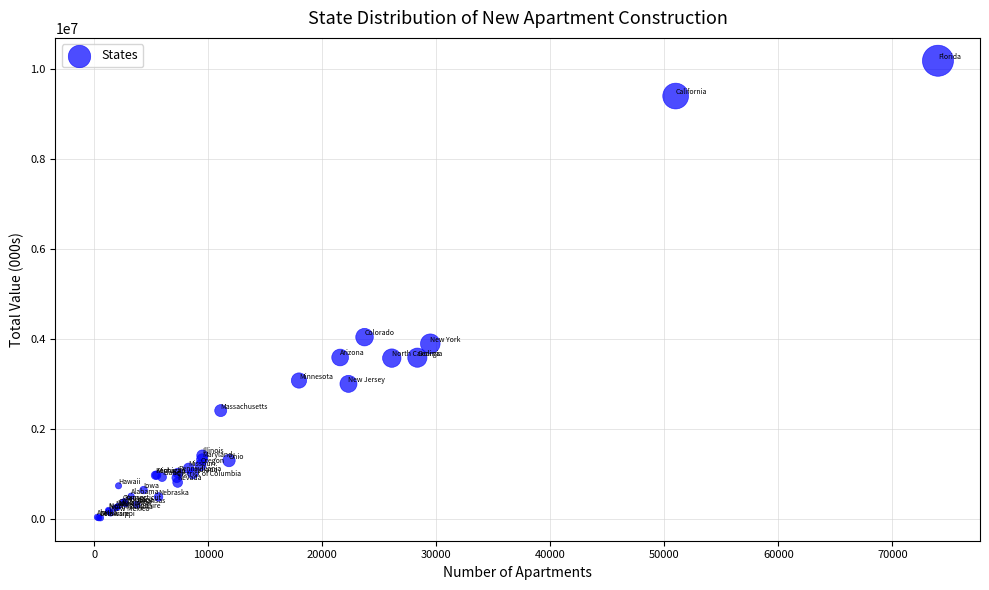

What Y value in the scatter plot is closest to 5104783?

4042247